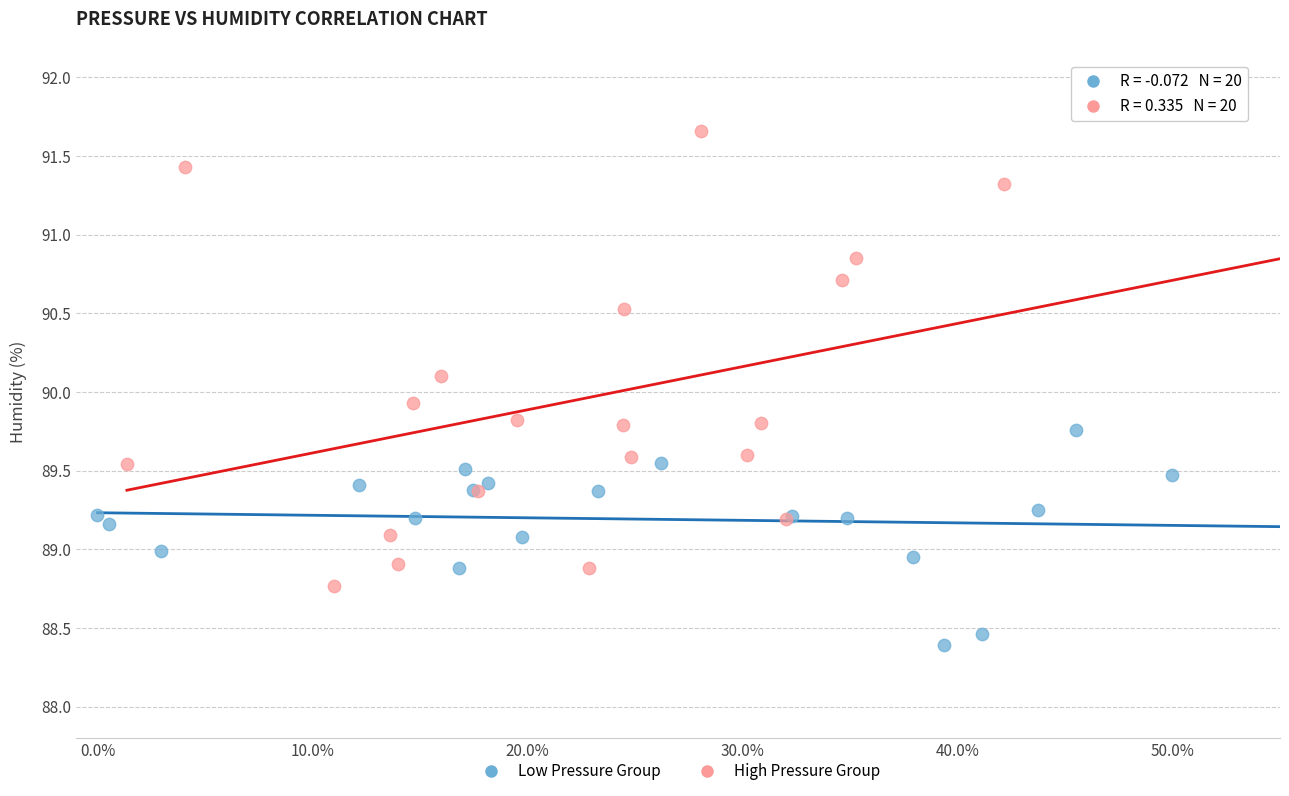

Which series contains the lowest Y value?

Low Pressure Group